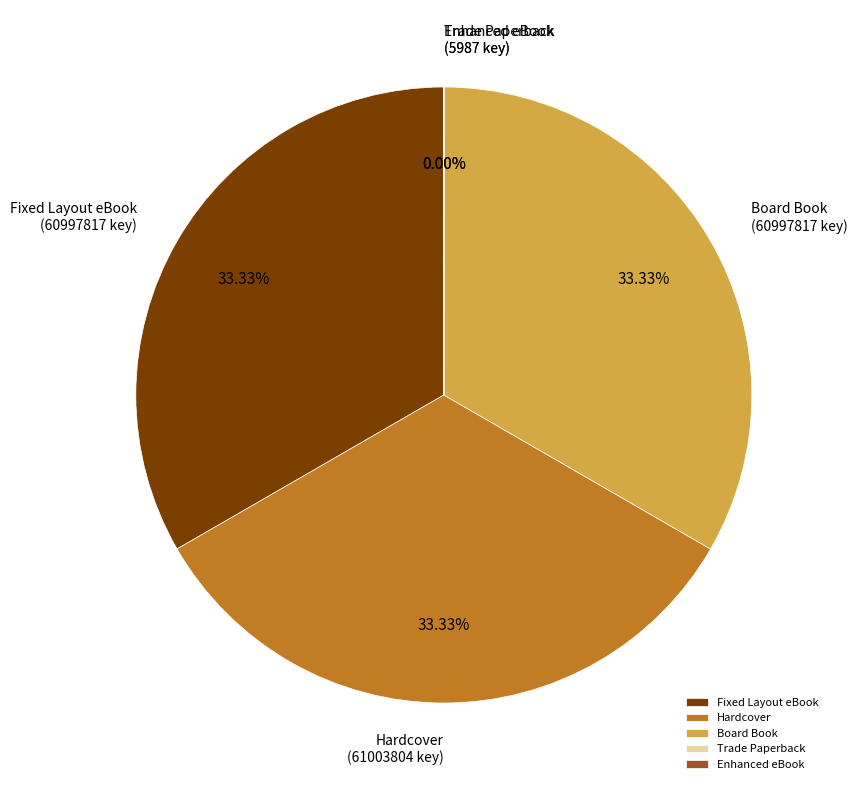

Is there any slice that represents more than half of the pie?

No